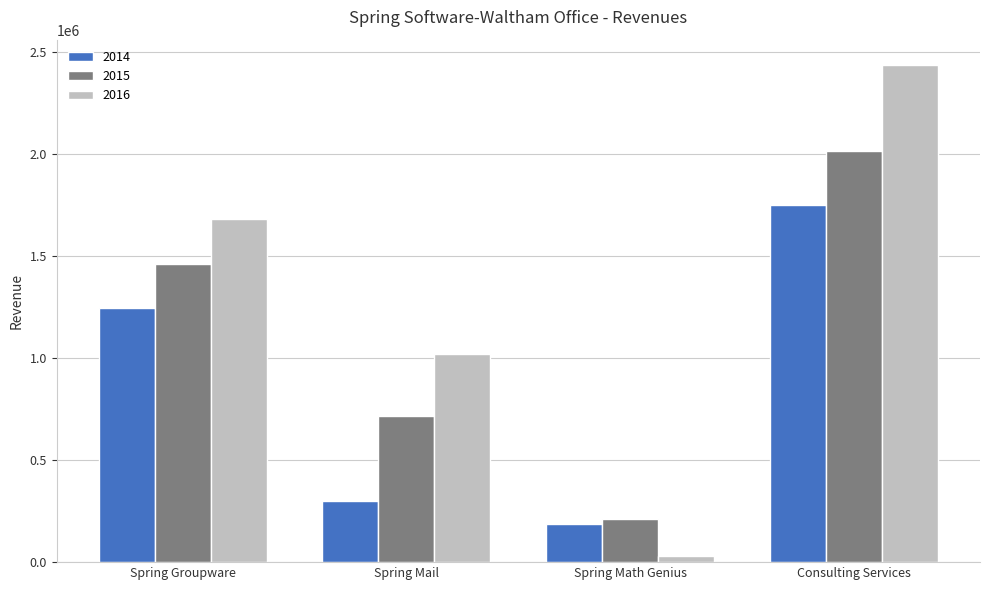

What is the total value across all series at Consulting Services?

6202950.0